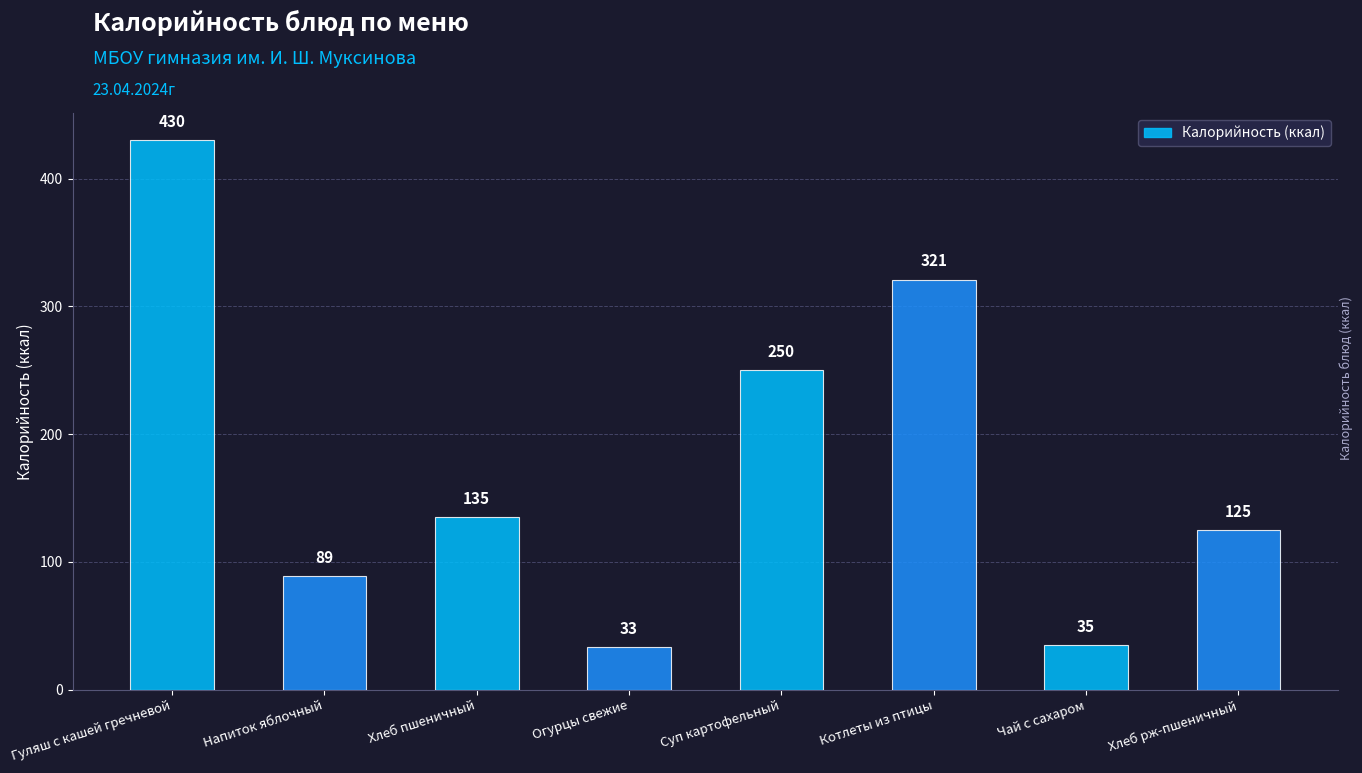

Count the number of data series in this chart.

1